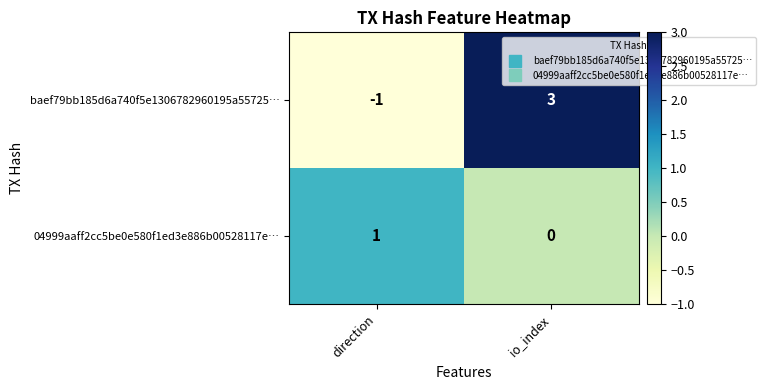

What is the greatest value displayed?

3